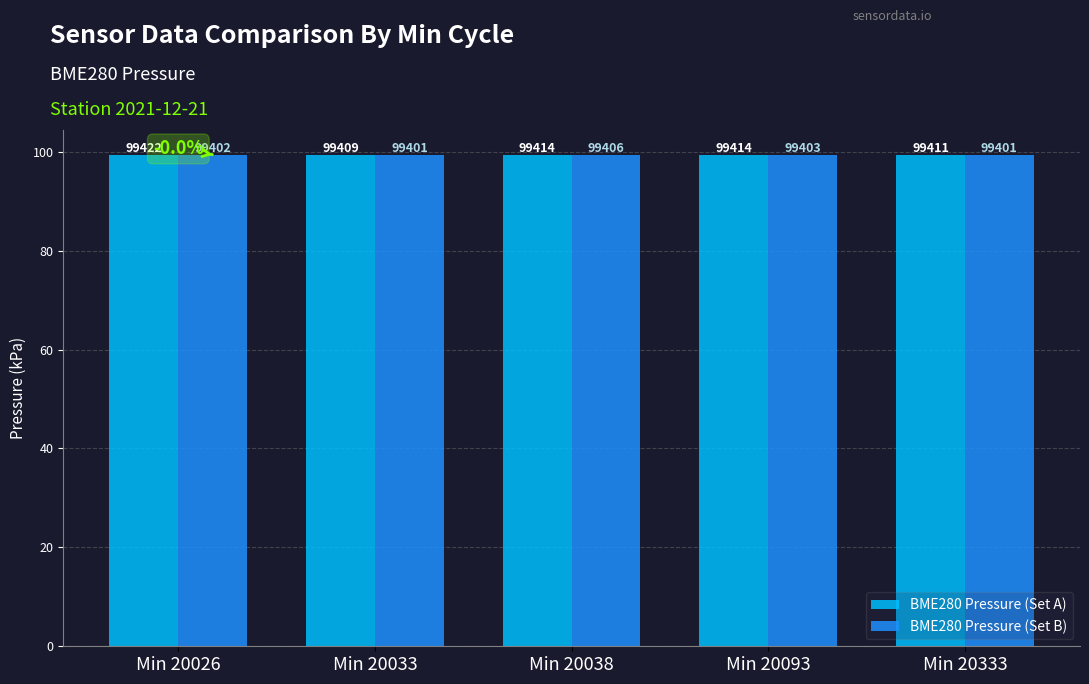

Reading left to right, list all the values displayed in this chart.

BME280 Pressure (Set A): 99.4	99.4	99.4	99.4	99.4
BME280 Pressure (Set B): 99.4	99.4	99.4	99.4	99.4